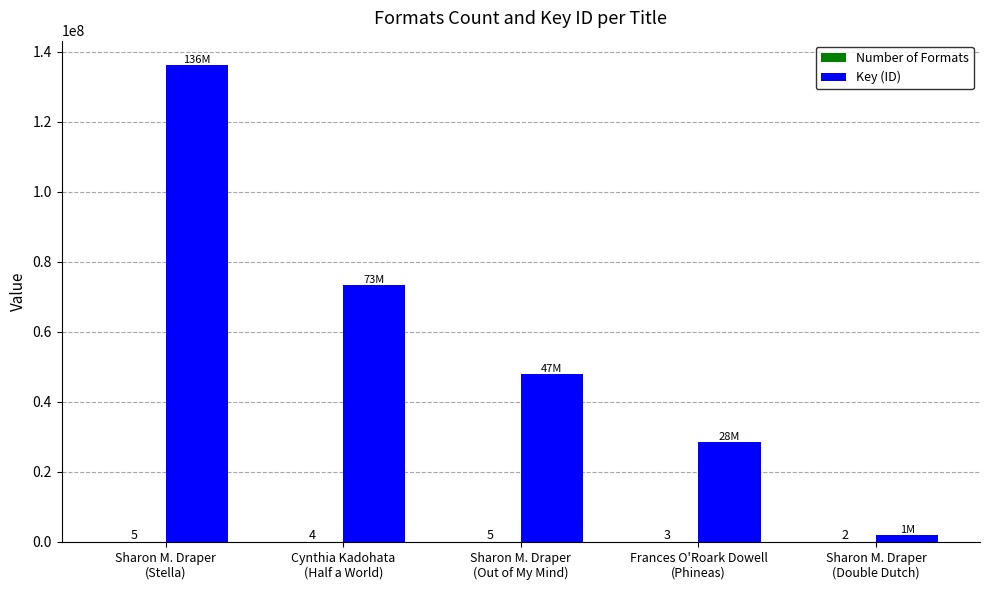

What is the maximum value shown in the chart?

136319476